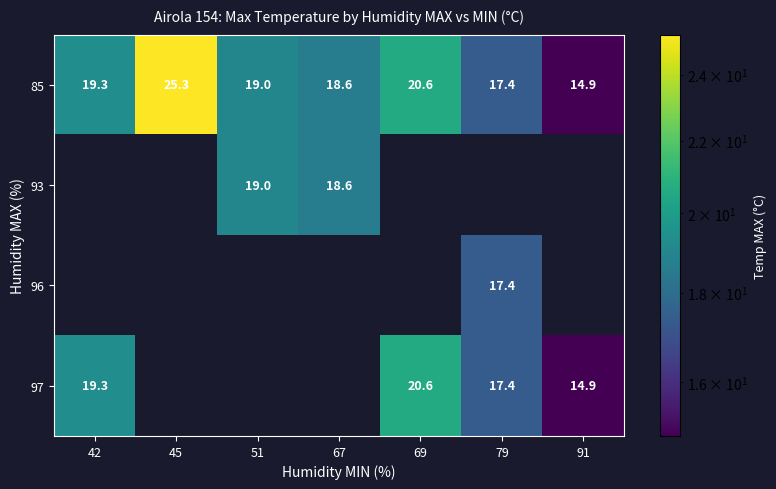

The 85 series shows 31.0 at 69. True or false?

False